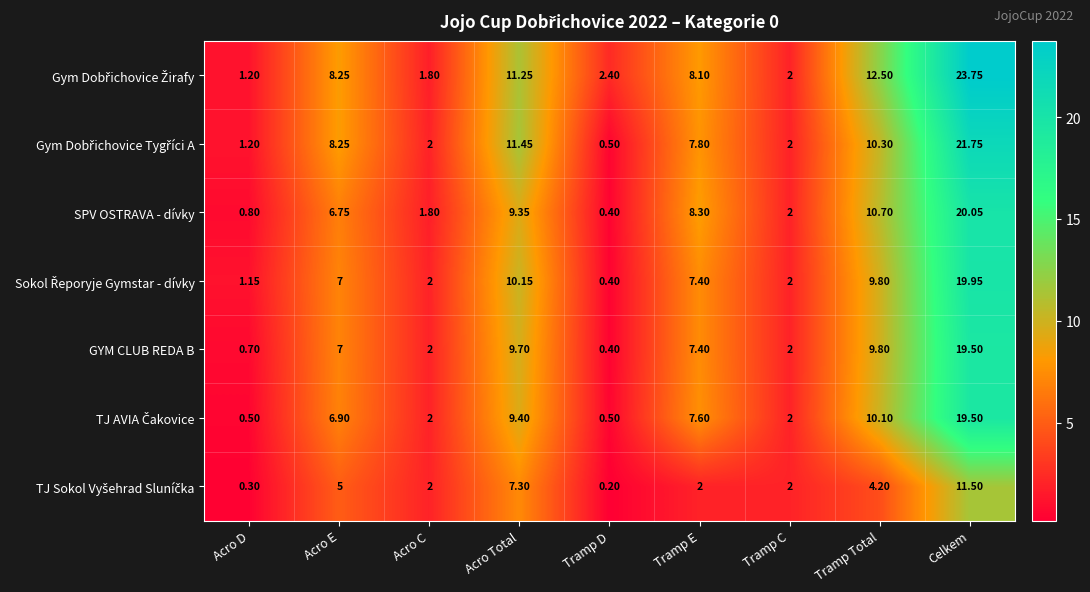

What is the total value across all series at Acro Total?

68.6